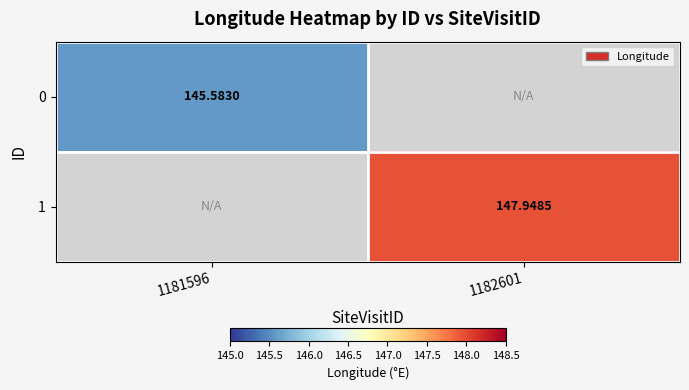

Is the value of 1 at 1182601 greater than the value of 0 at 1181596?

Yes